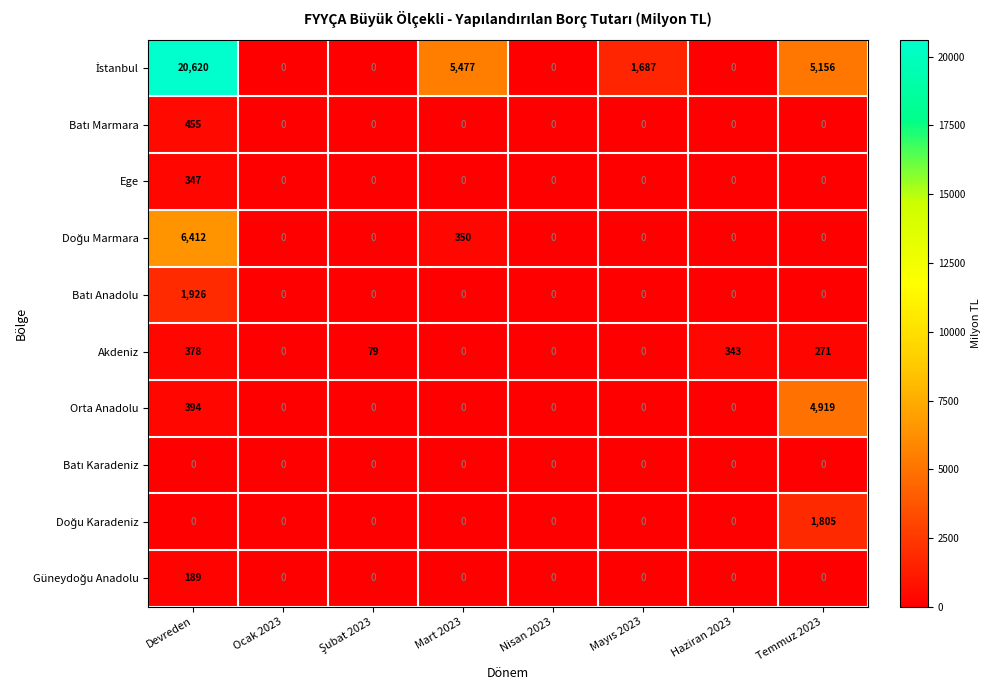

At which category does the chart reach its peak across all series?

Devreden